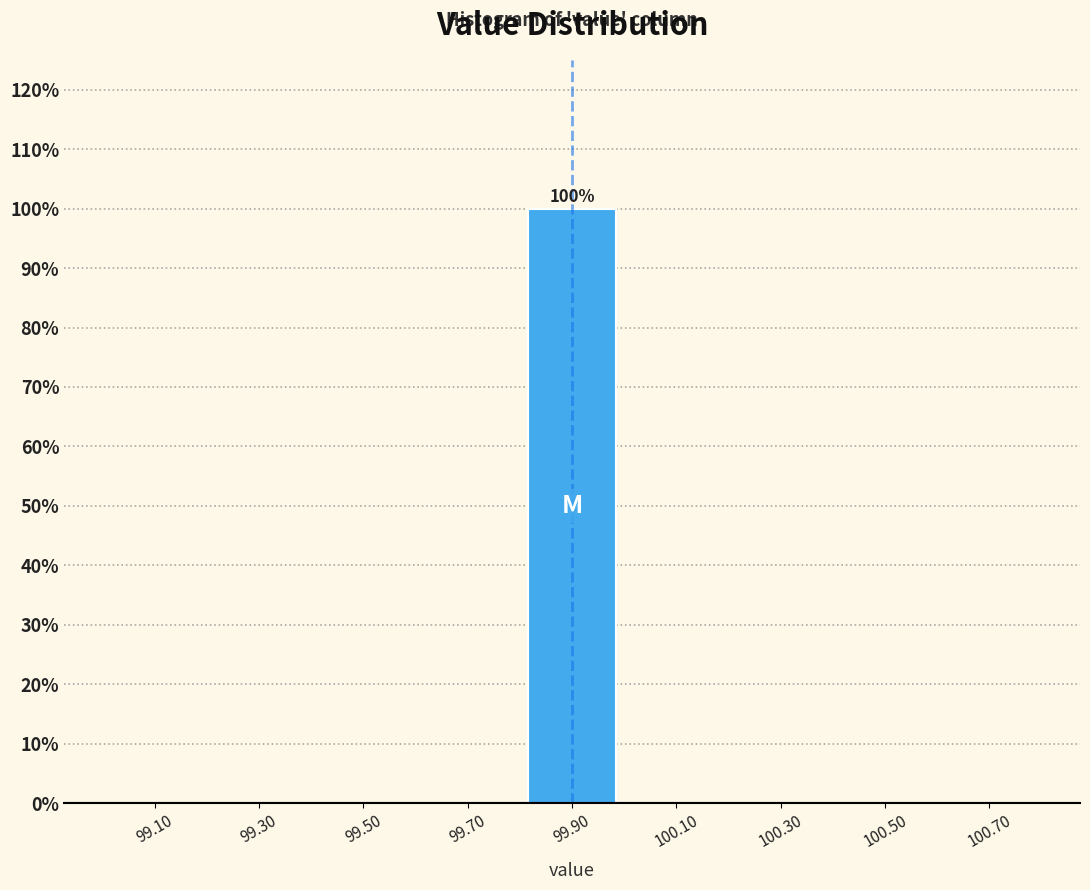

Over which range of the x-axis is the bar tallest?

99.8 to 100.0